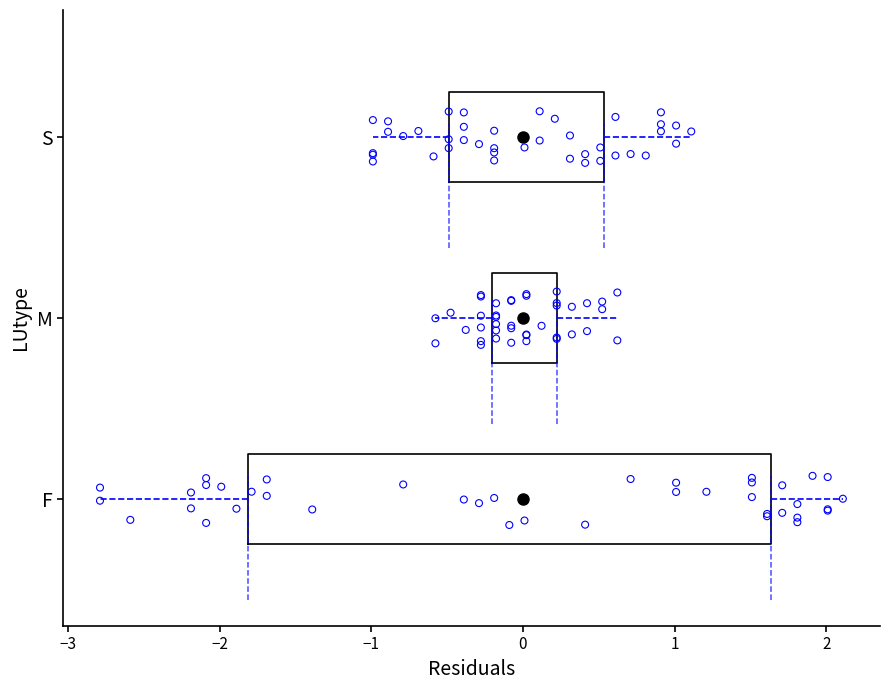

Reading bottom to top, read every box against the x-axis: the position of its median line, the range the box covers, and the ends of its whiskers. The values are not printed on the chart, so give them approximately, as read against the axis.

F: median 0.2, box -1.8 to 1.6, whiskers -2.8 to 2.1
M: median -0.1, box -0.2 to 0.2, whiskers -0.6 to 0.6
S: median -0.1, box -0.5 to 0.5, whiskers -1.0 to 1.1